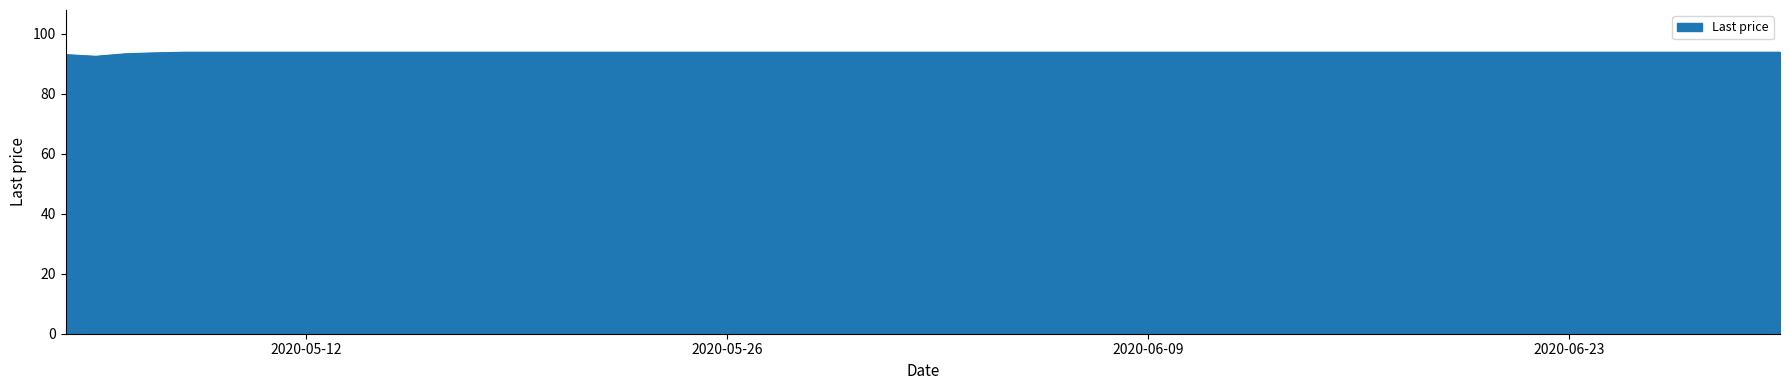

What is the greatest value displayed?

93.8